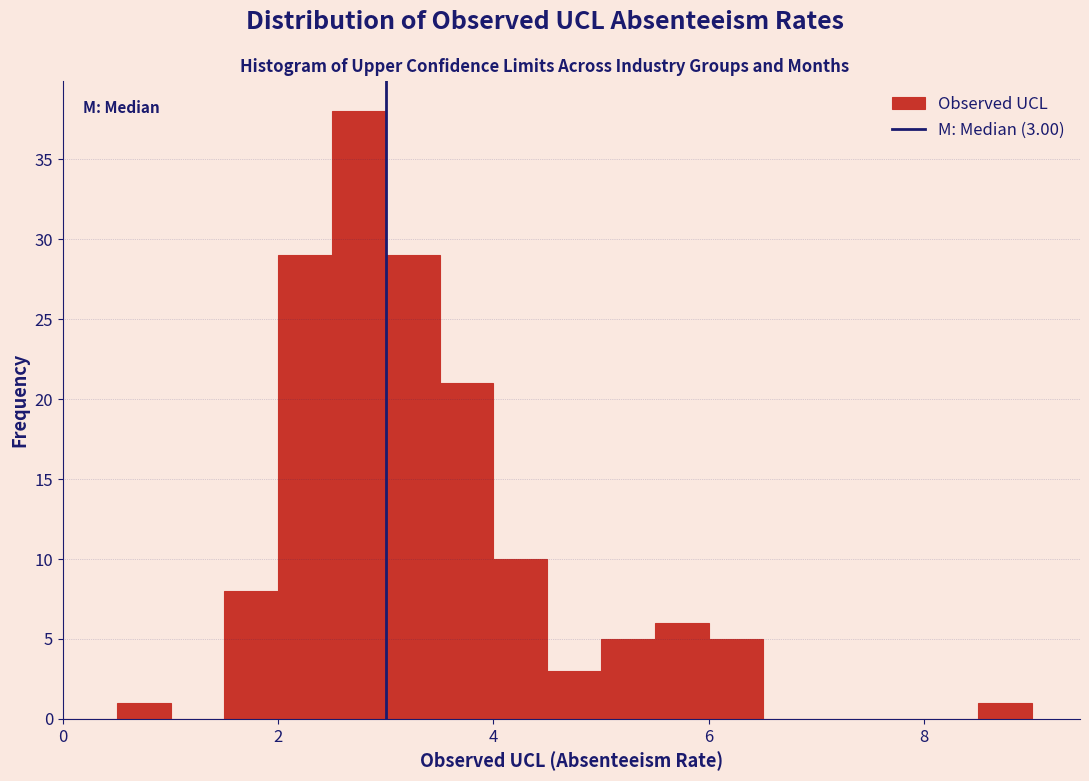

Around what value on the x-axis is the tallest bar? Give the approximate position of its centre, as read against the axis.

2.8